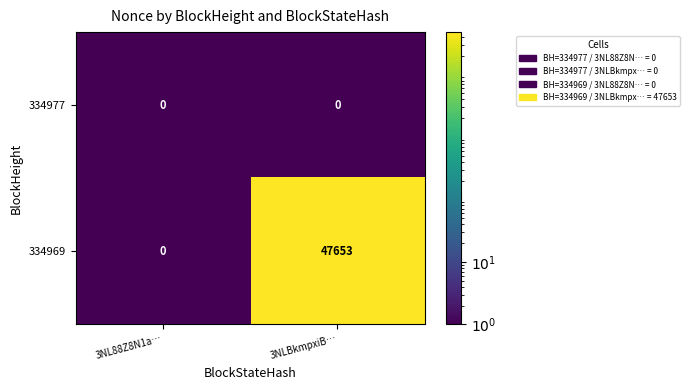

What is the greatest value displayed?

47653